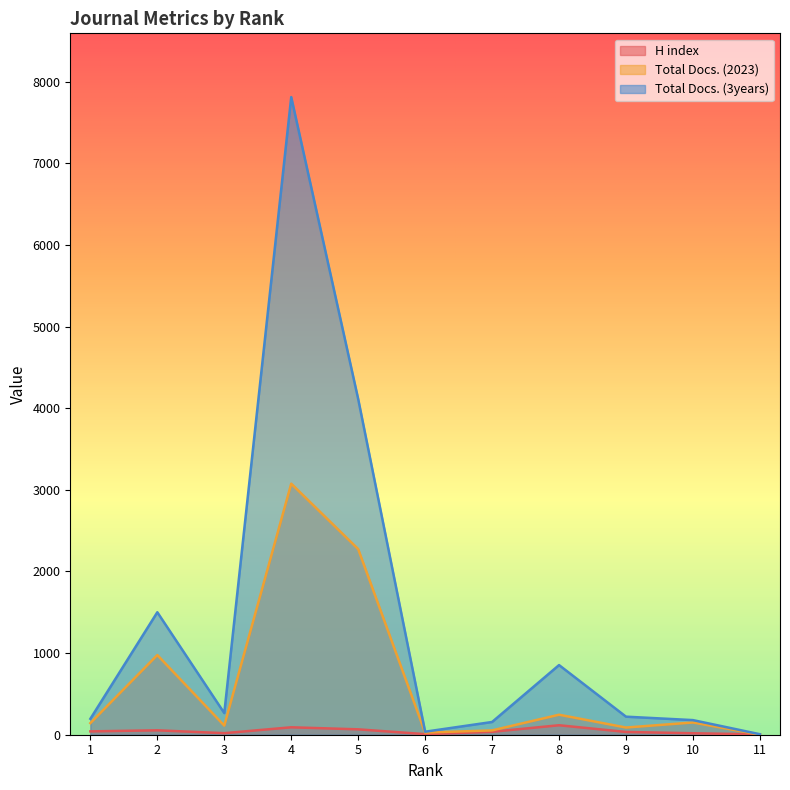

What is the sum of all Total Docs. (3years) values?

15334